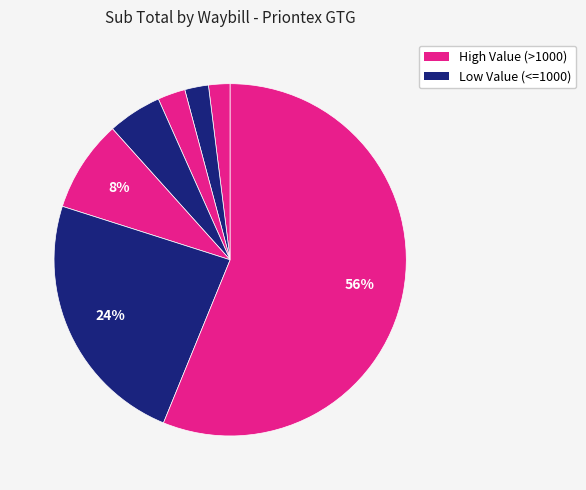

Count the number of slices in the pie.

7